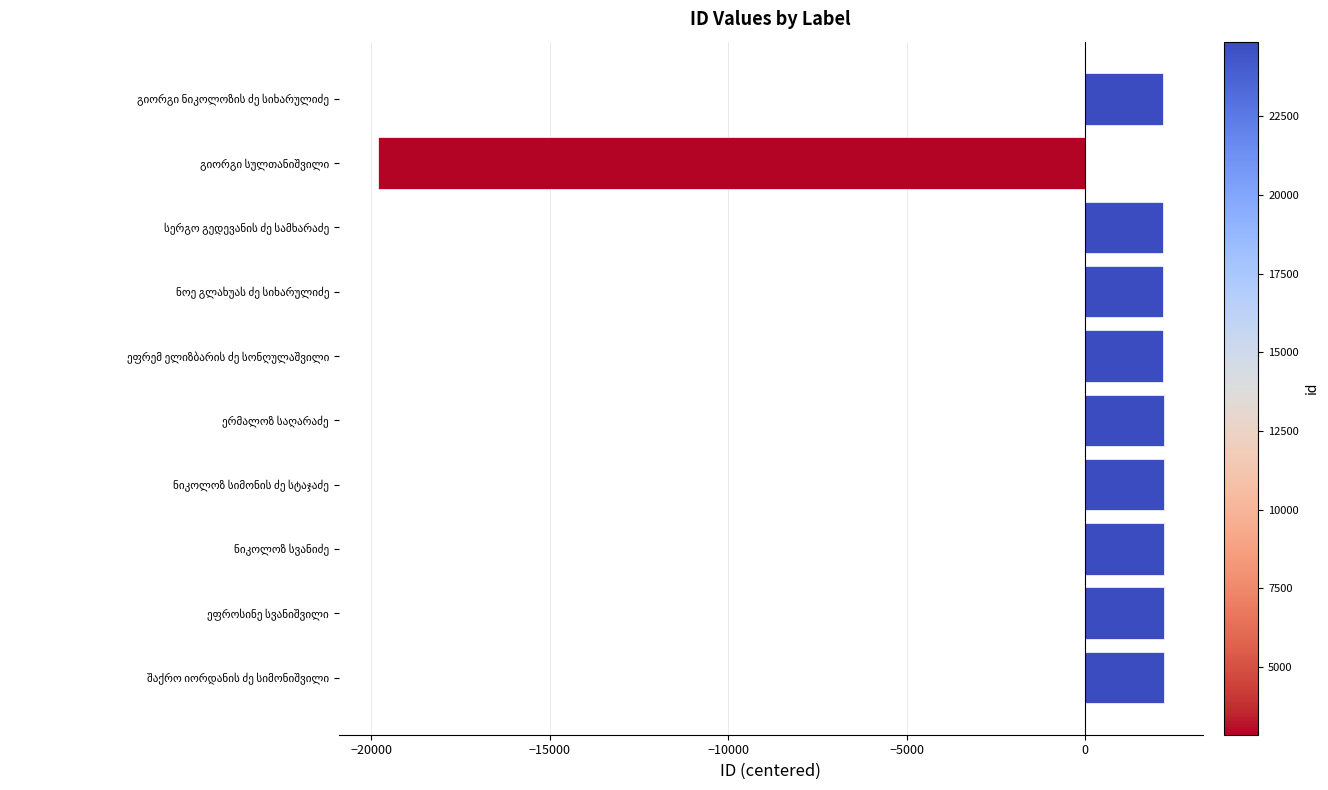

What is the maximum value shown in the chart?

2206.4